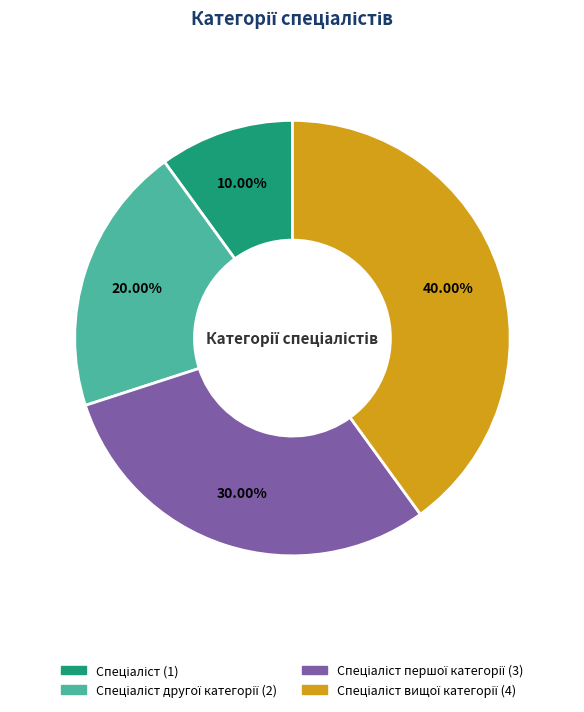

Is there a majority slice in this chart?

No